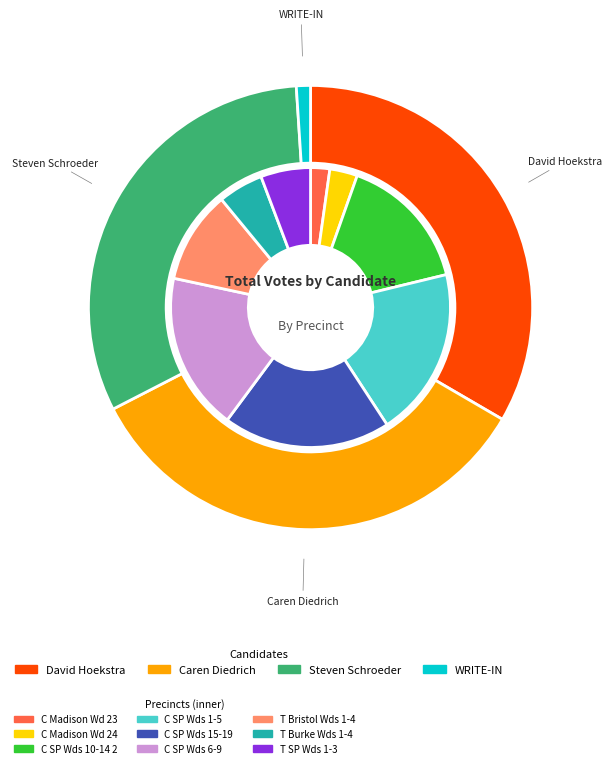

Which slice is the largest?

C Sun Prairie Wds 15-19